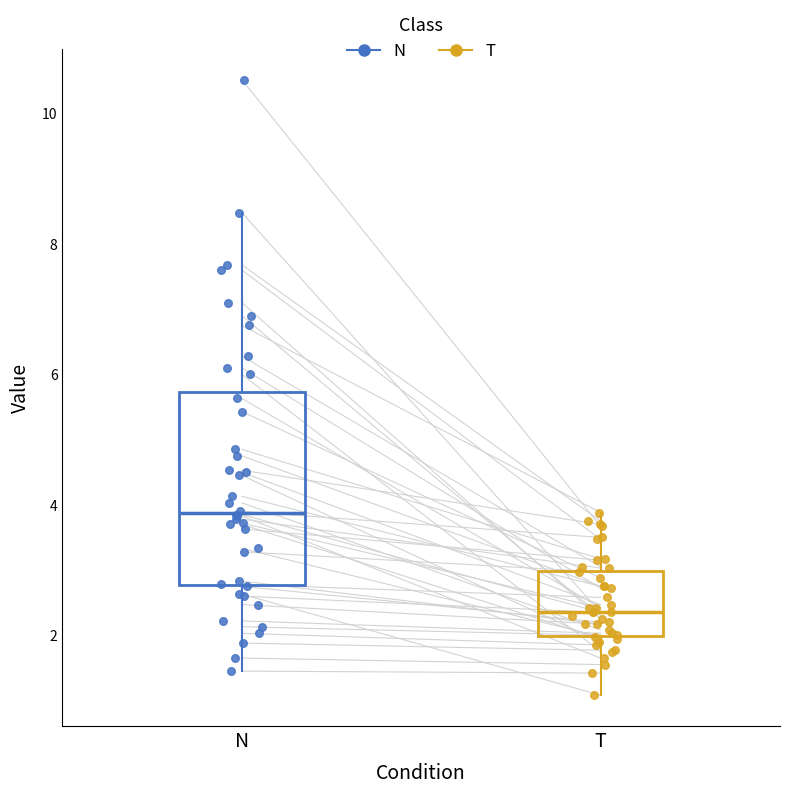

Which box's median line is the lowest?

T